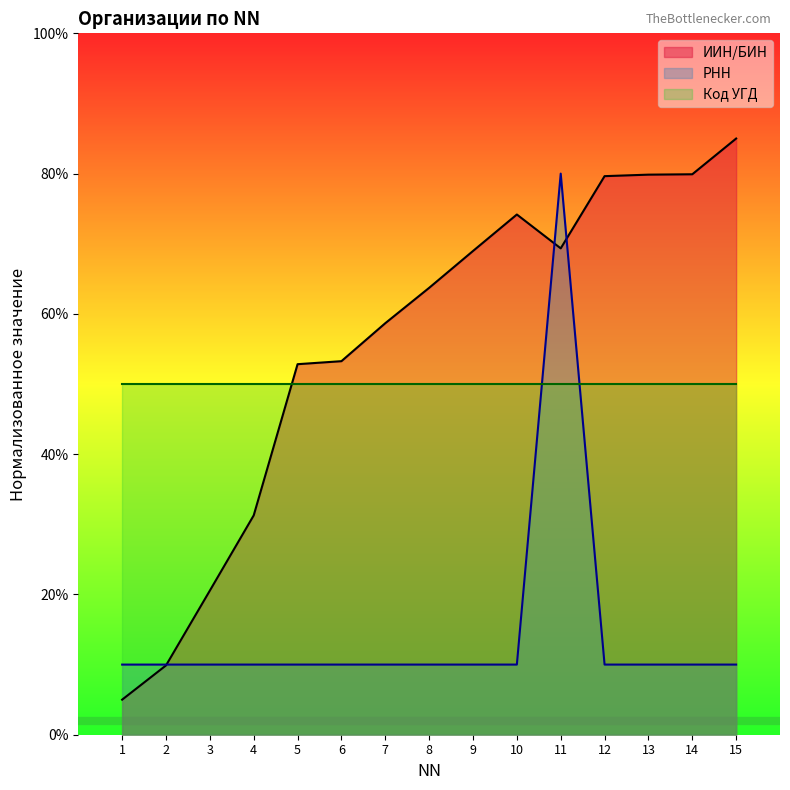

What is the value of the РНН point at the 13th from the left?

10.0